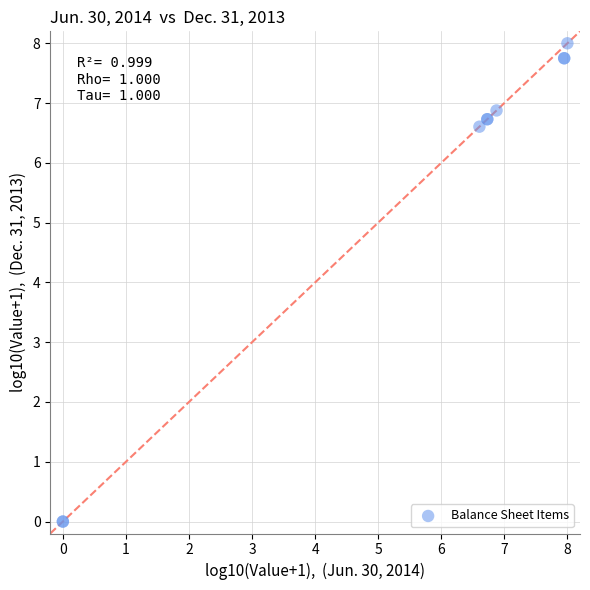

What Y value in the scatter plot is closest to 4?

6.6